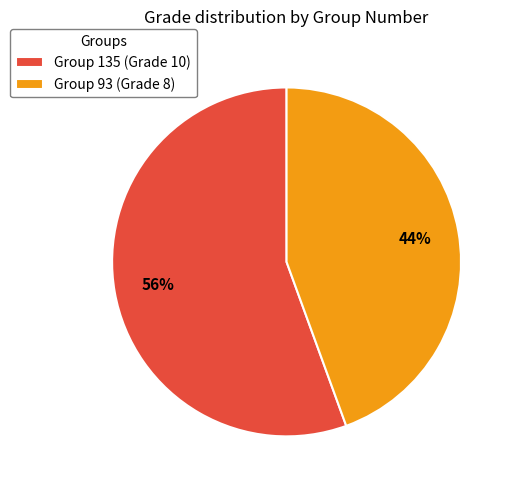

Is it true that Group 93 (Grade 8) is 36% of the pie?

False